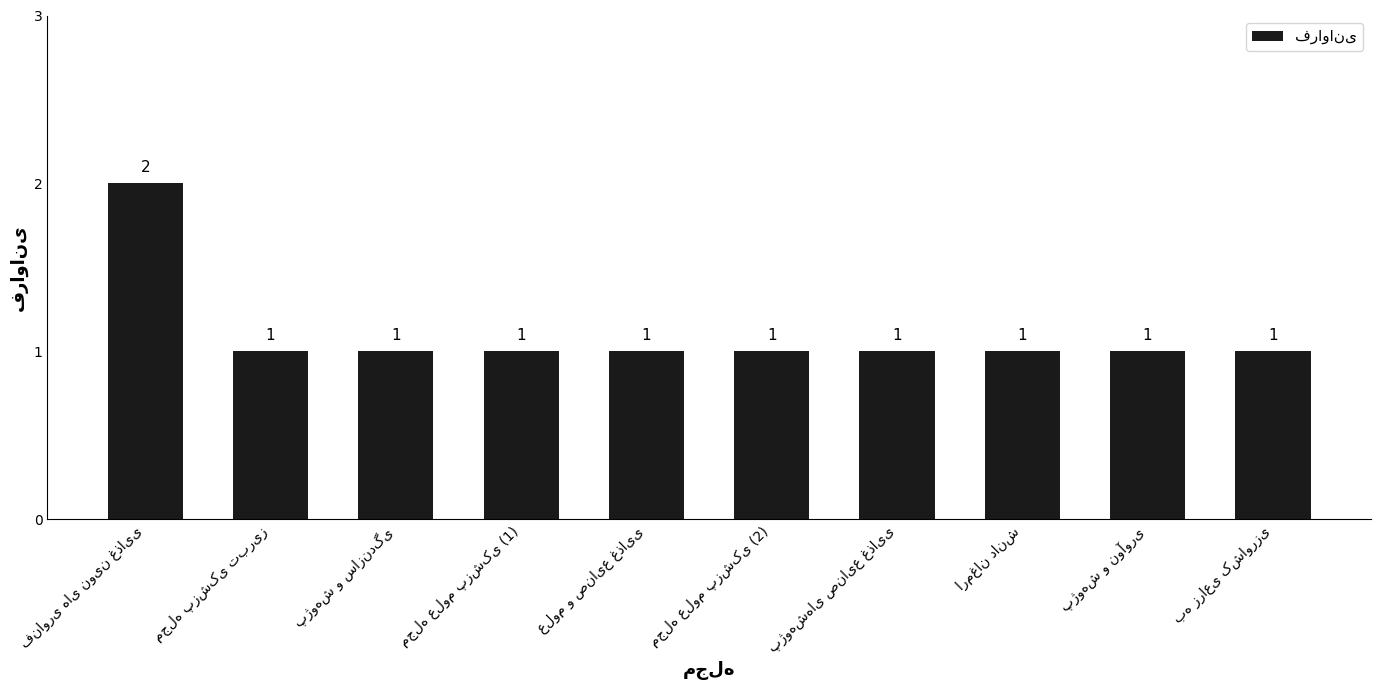

What is the sum of all values?

11